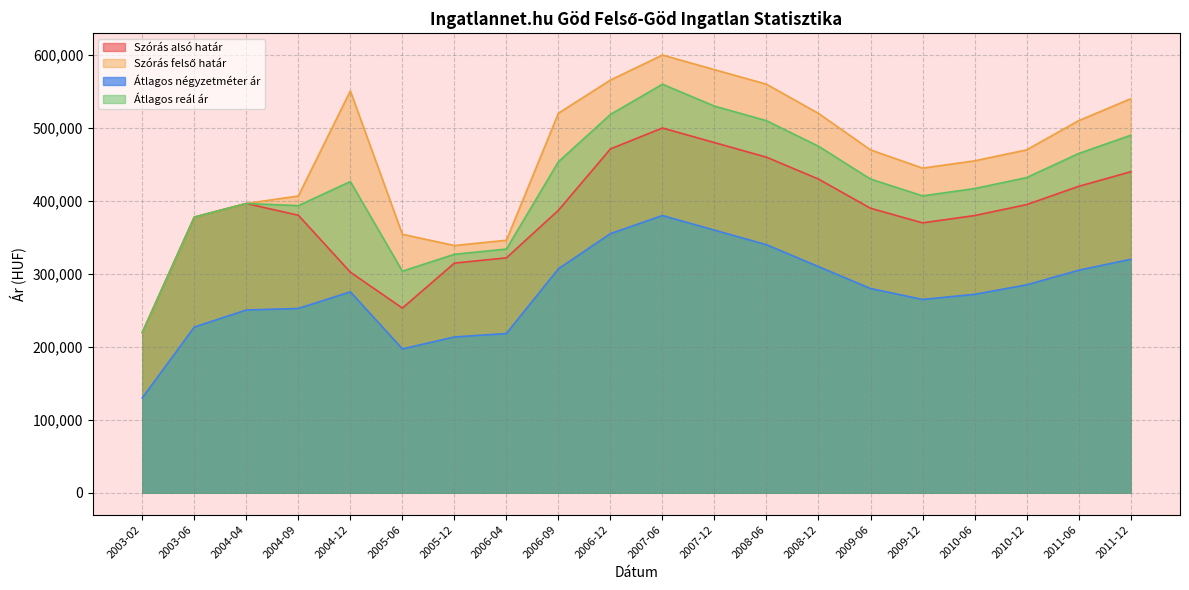

What is the difference between the highest and lowest values at 2006-12?

210544